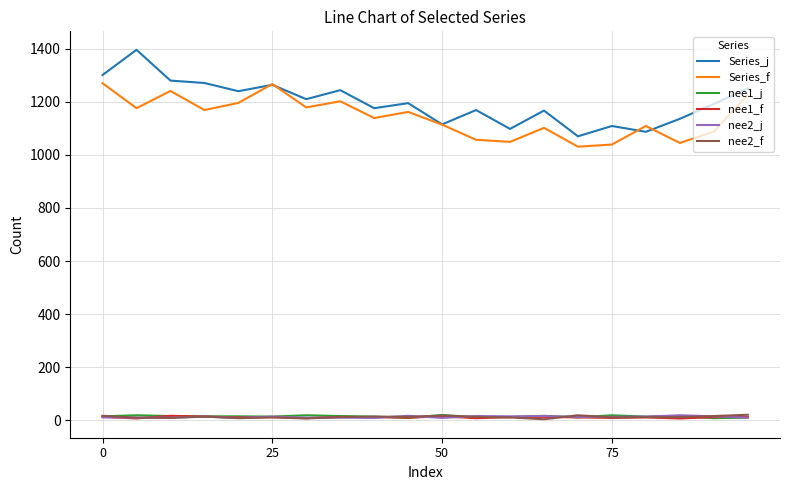

Which series ends up on top after the final intersection of Series_f and Series_j?

Series_j